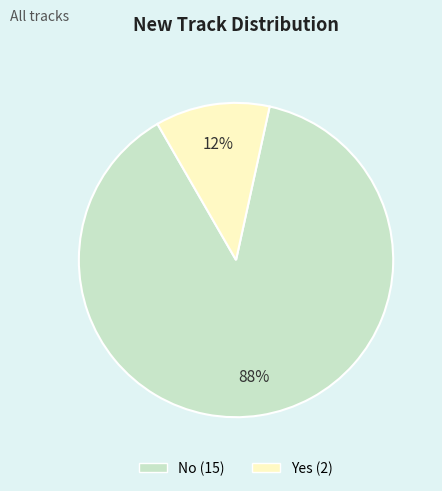

Which has a higher value, Yes or No?

No